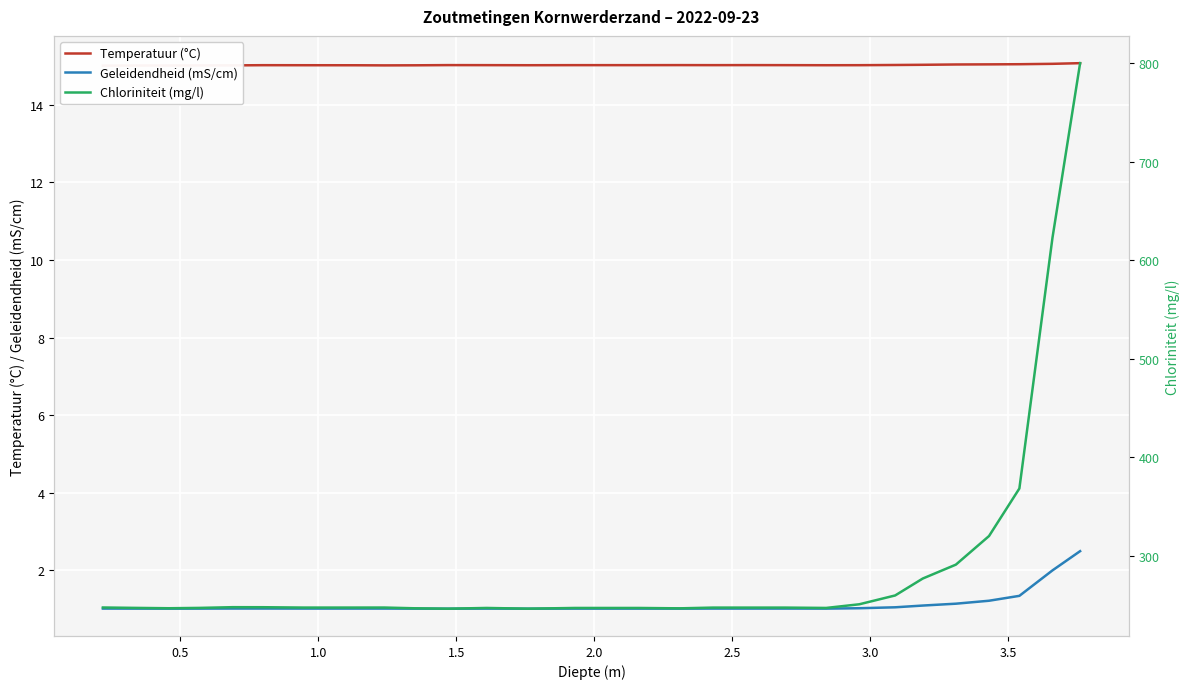

True or false: Geleidendheid (mS/cm) has more than 0 interior local peaks.

True